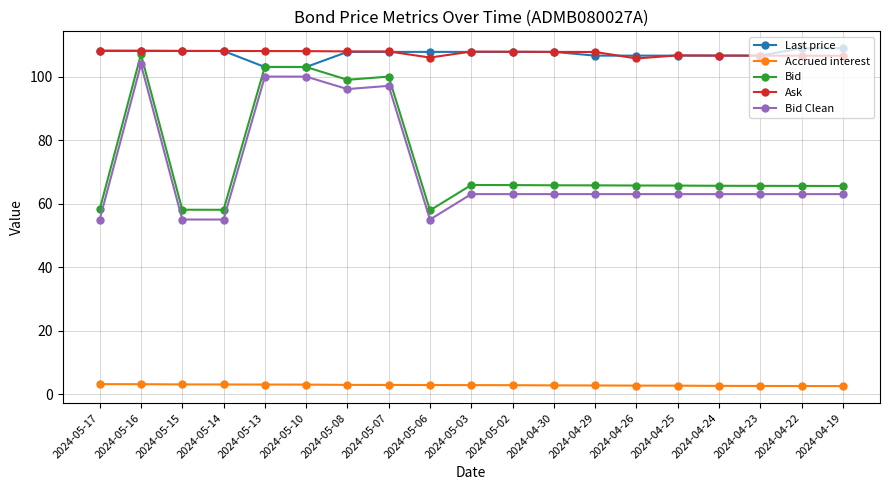

True or false: Bid Clean and Accrued interest cross at least once.

False